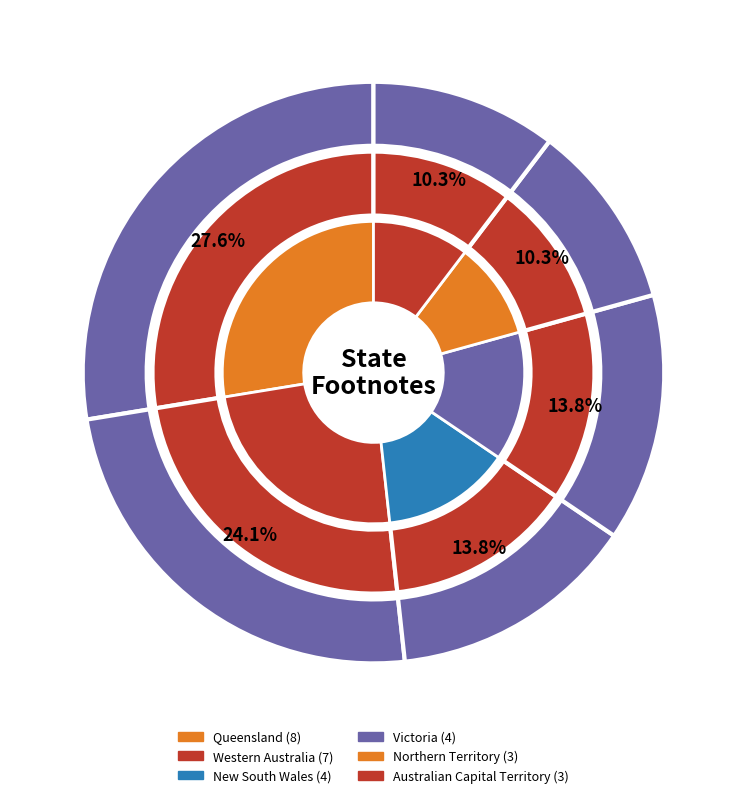

Does any single category account for the majority?

No